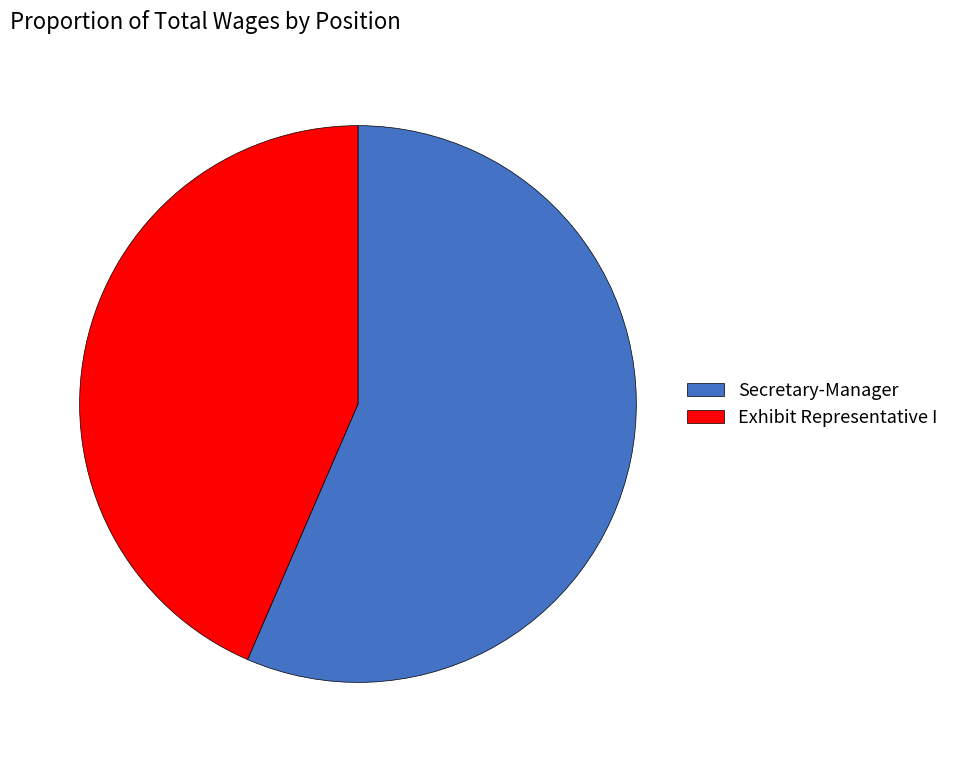

The Exhibit Representative I slice represents 49% of the pie. True or false?

False